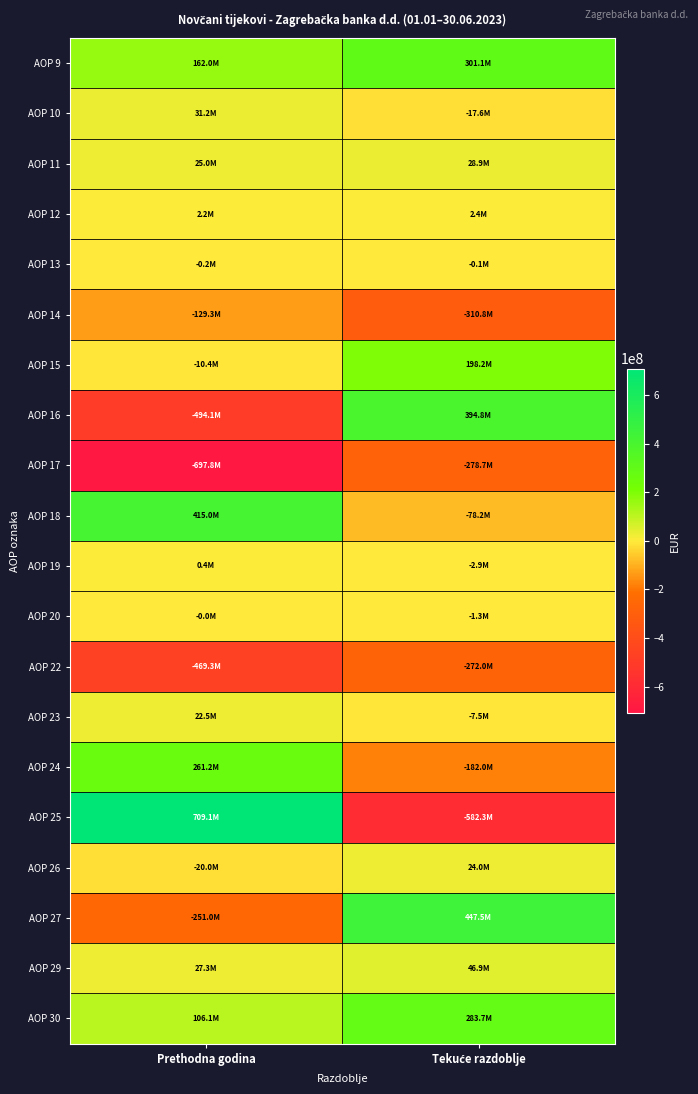

Which series has the largest total across all categories?

AOP 9